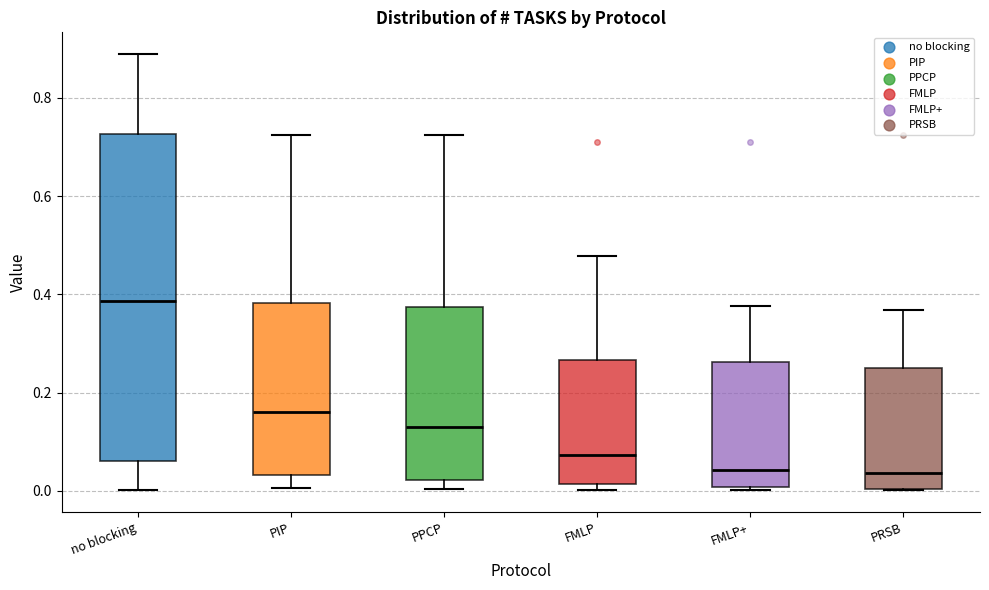

Which box is the tallest, from its lower edge to its upper edge?

no blocking